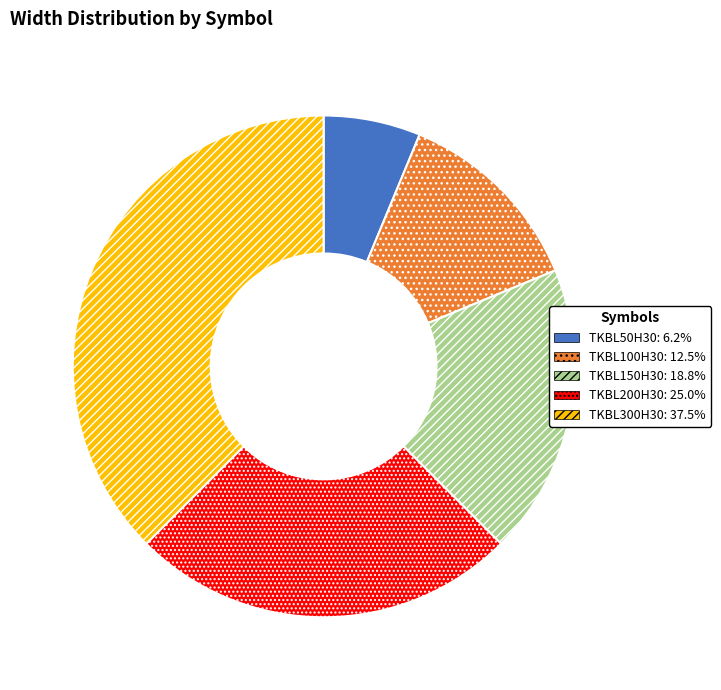

Is it true that TKBL50H30 is 15% of the pie?

False